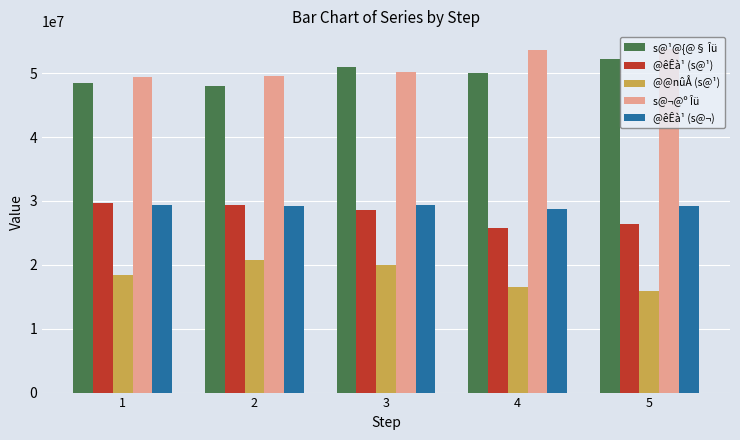

Is it true that s@¹@{@§ Îü equals 50968200 at 3?

True